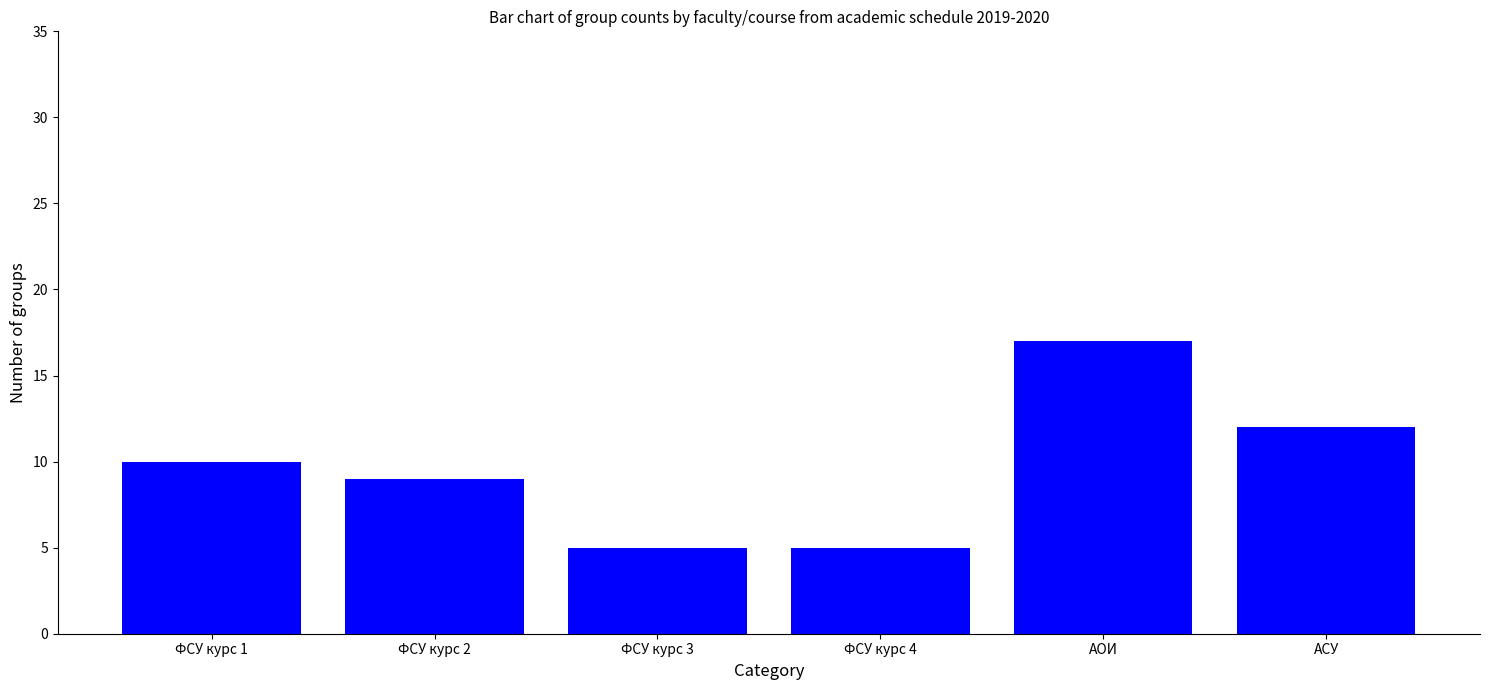

Is it true that the value at АСУ is 18?

False